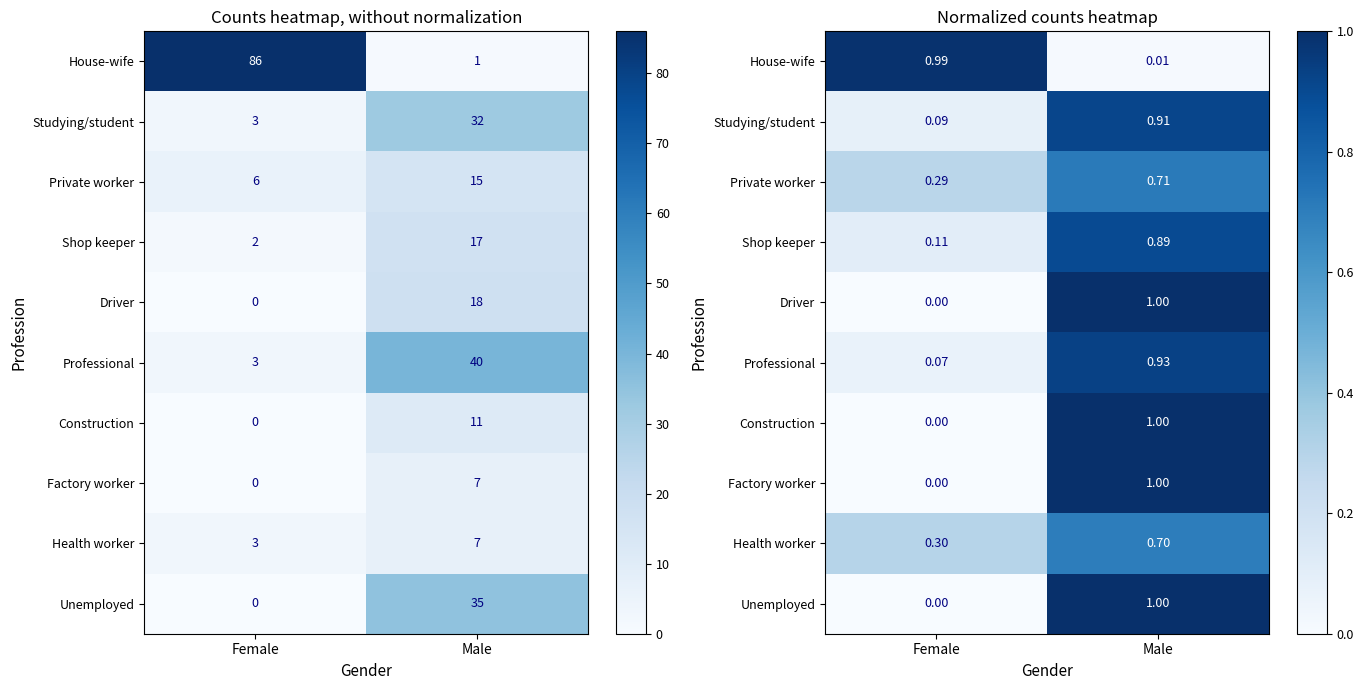

Rank the series at Female from highest to lowest value.

House-wife, Health worker, Private worker, Shop keeper, Studying/student, Professional, Driver, Construction, Factory worker, Unemployed